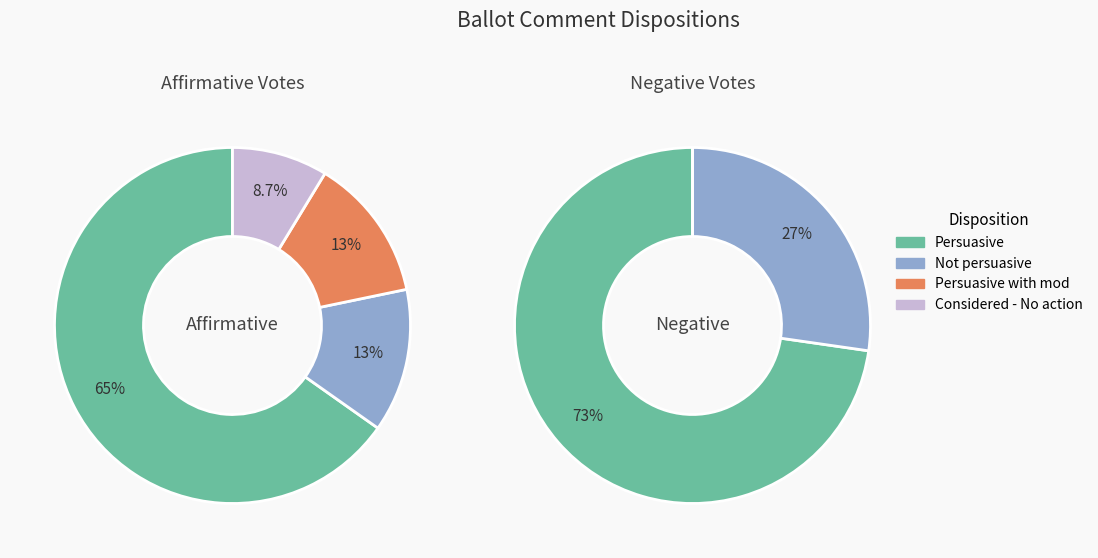

Which category has the biggest portion of the pie?

Persuasive